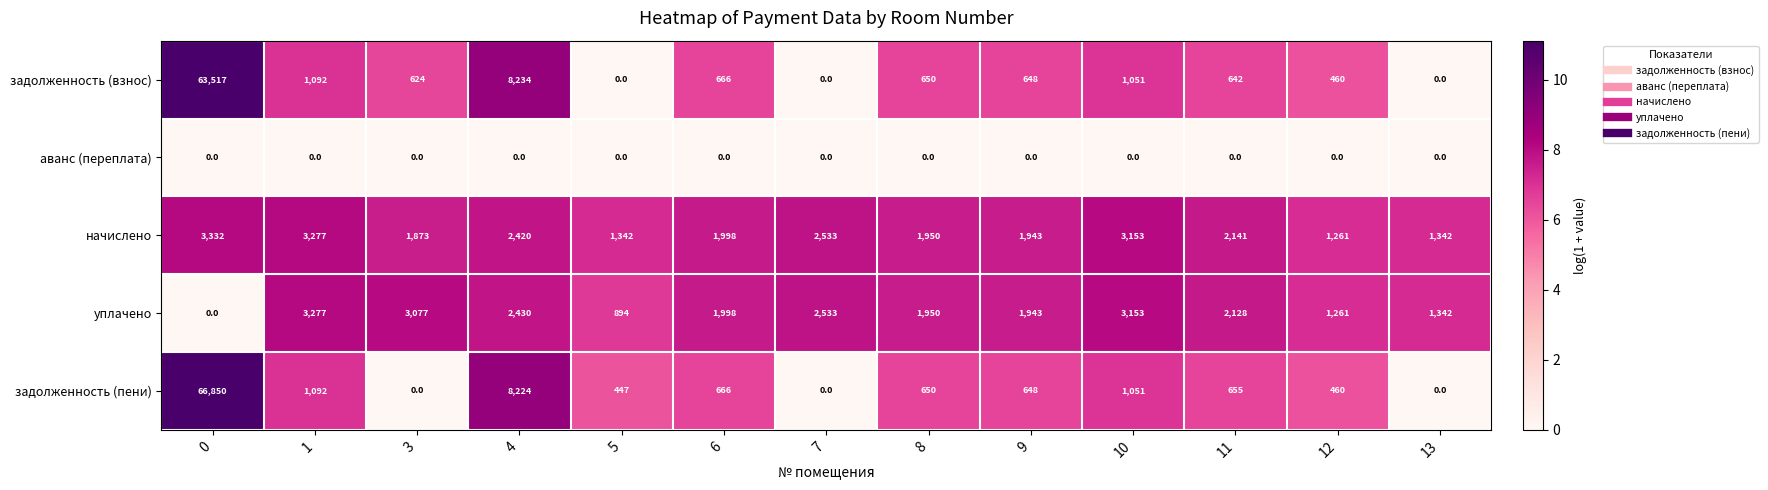

Which series has the largest range (max minus min)?

задолженность (пени)